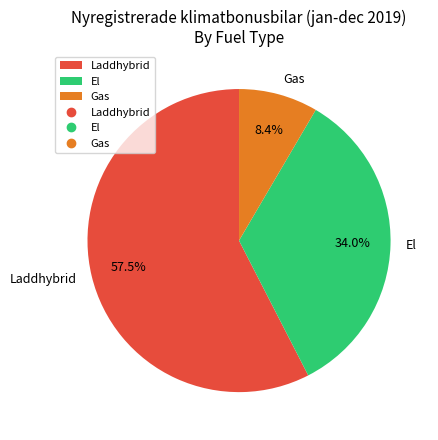

Count the number of slices in the pie.

3